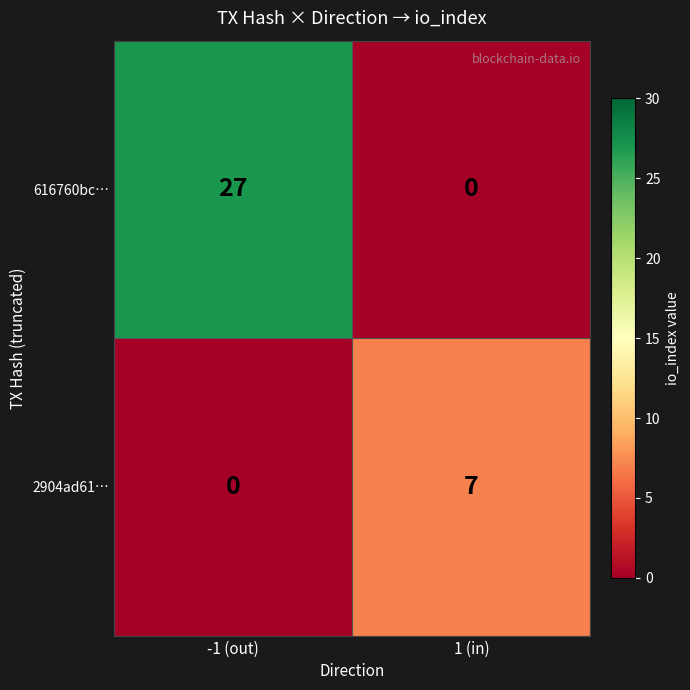

What is the spread (max minus min) of values at 1 (in)?

7